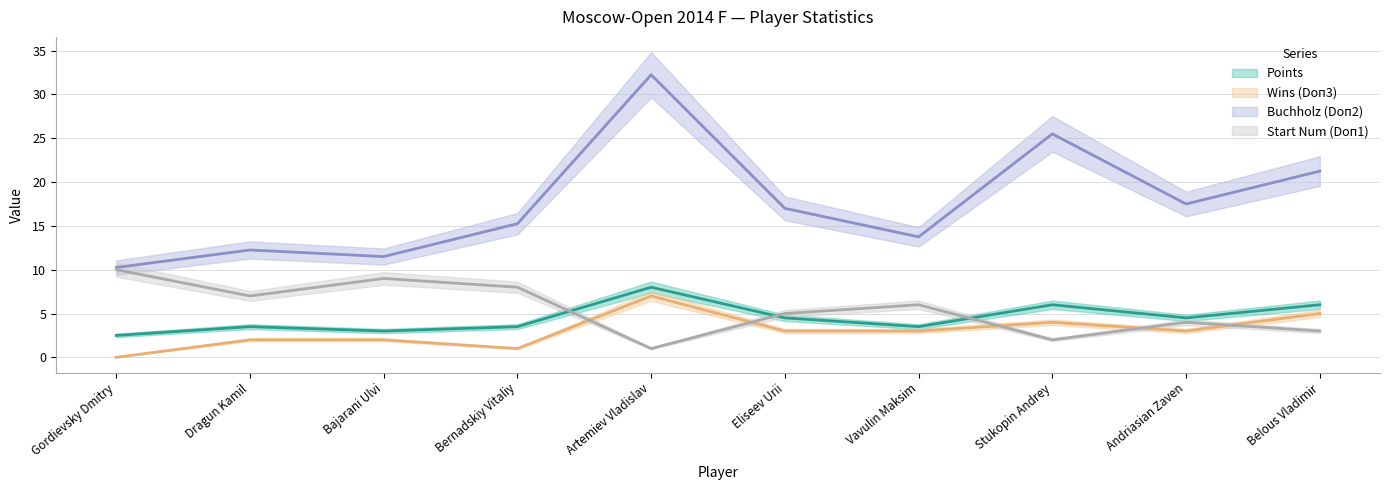

Between Belous Vladimir and Andriasian Zaven, which is larger?

Belous Vladimir